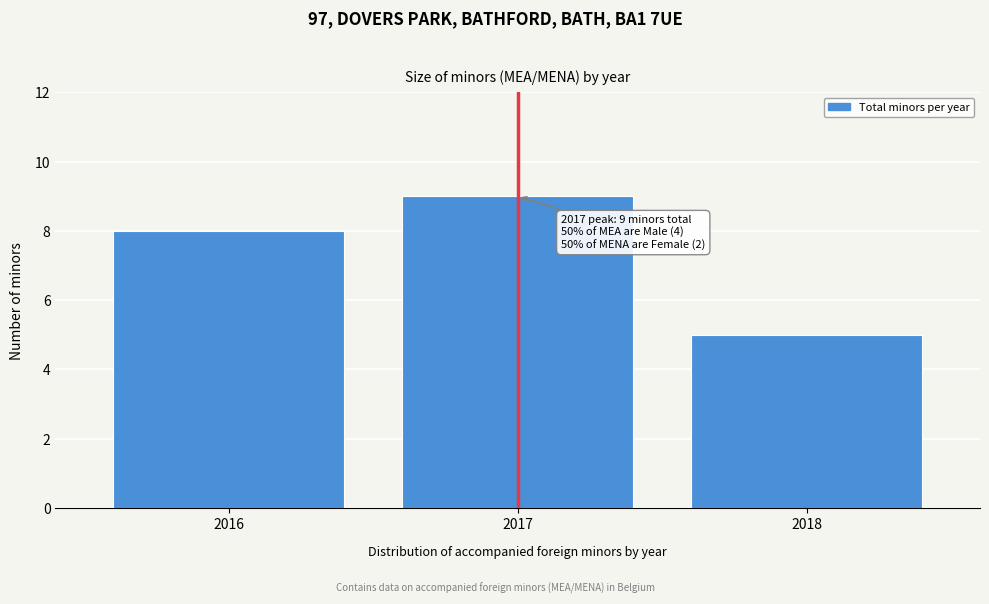

Reading right to left, transcribe all the data shown in this chart.

2018=5	2017=9	2016=8